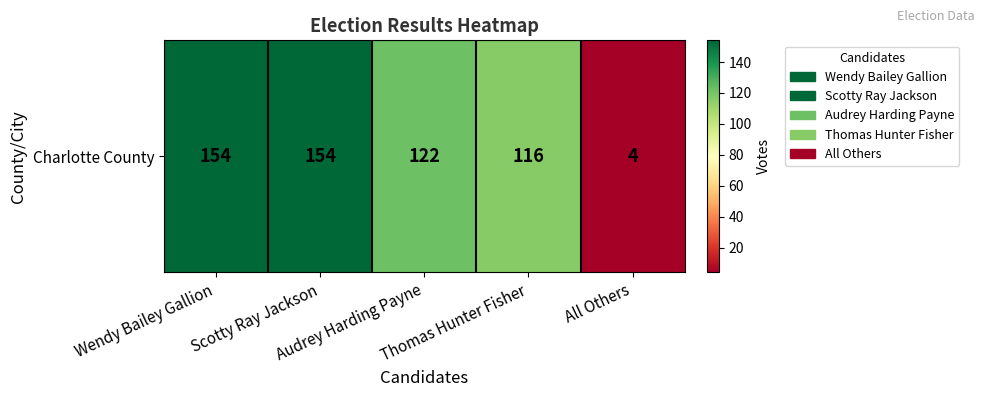

Rank the categories by value from lowest to highest.

All Others, Thomas Hunter Fisher, Audrey Harding Payne, Wendy Bailey Gallion, Scotty Ray Jackson